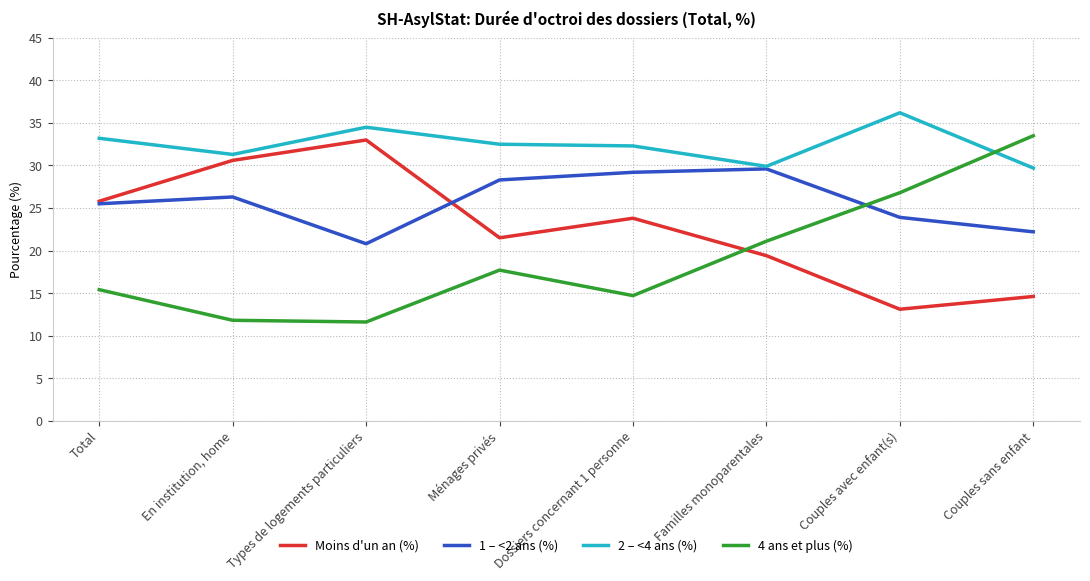

How many values in the 4 ans et plus (%) series are below 17?

4